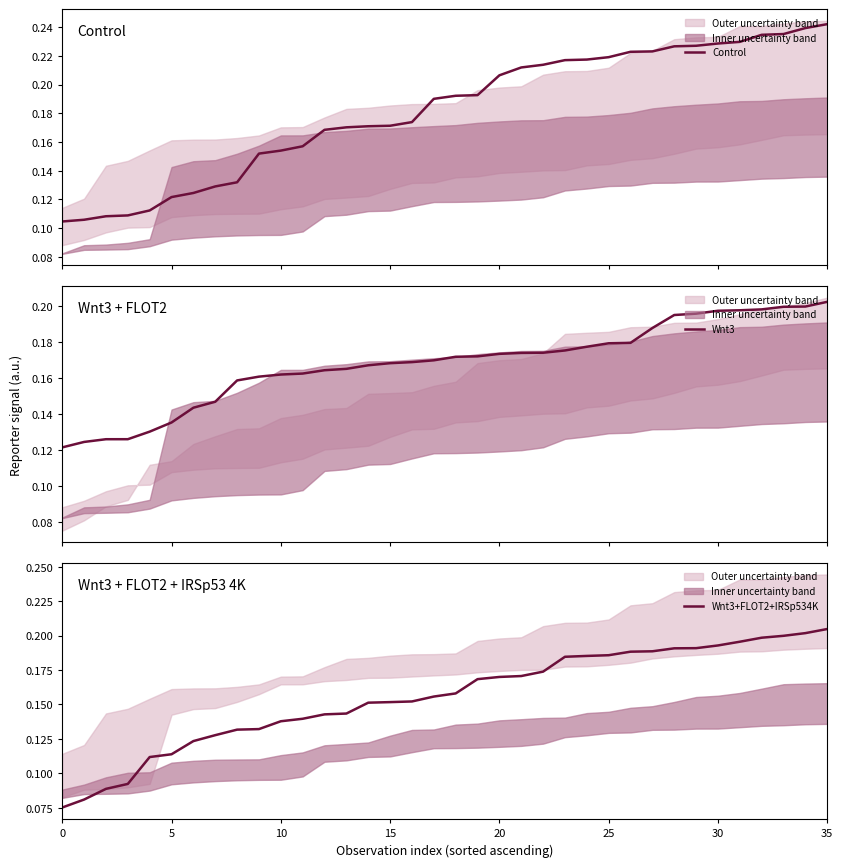

Is the value of Wnt3 at 27 greater than the value of Control at 15?

Yes